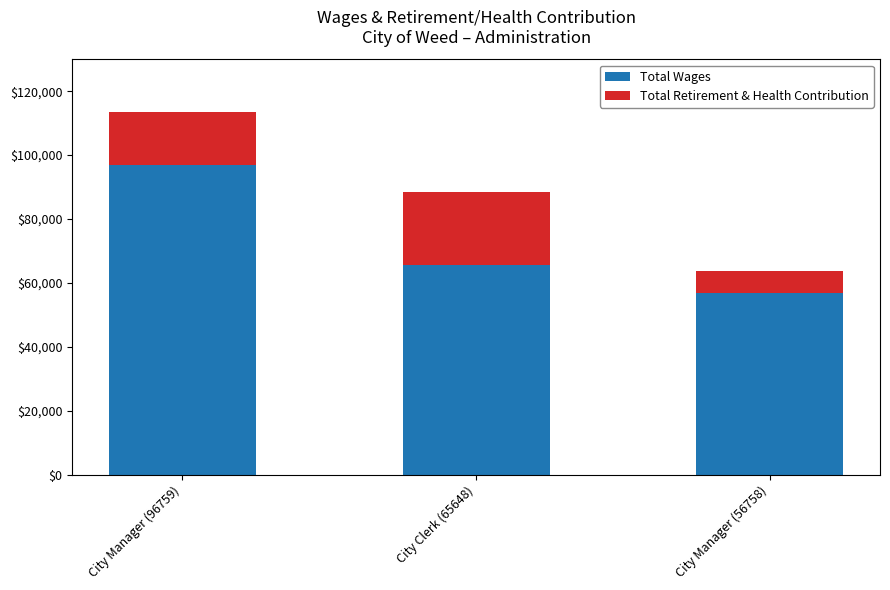

Is it true that Total Wages equals 65648 at City Clerk (65648)?

True